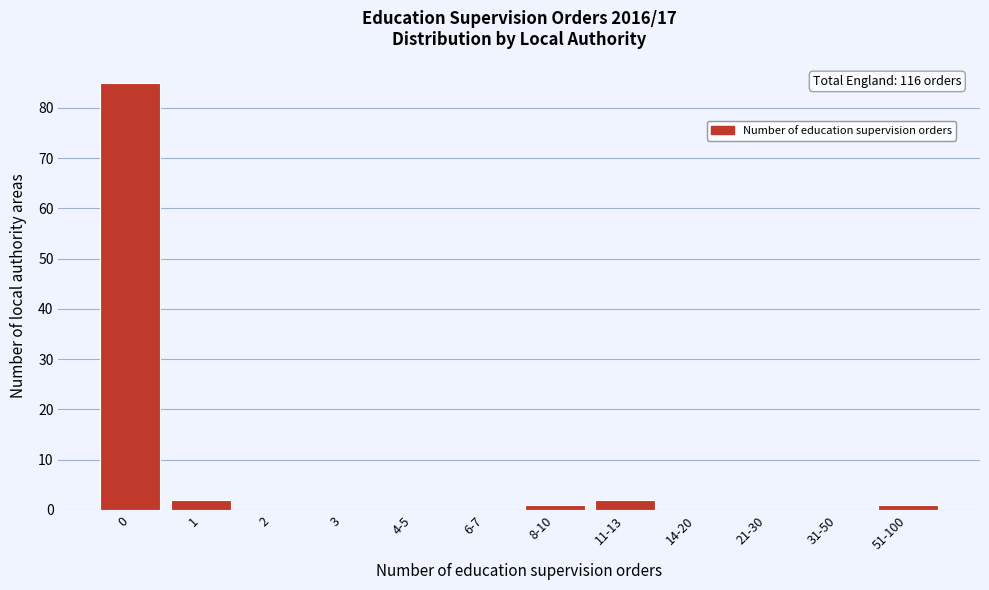

Reading right to left, transcribe all the data shown in this chart.

51-100=1	31-50=0	21-30=0	14-20=0	11-13=2	8-10=1	6-7=0	4-5=0	3=0	2=0	1=2	0=85